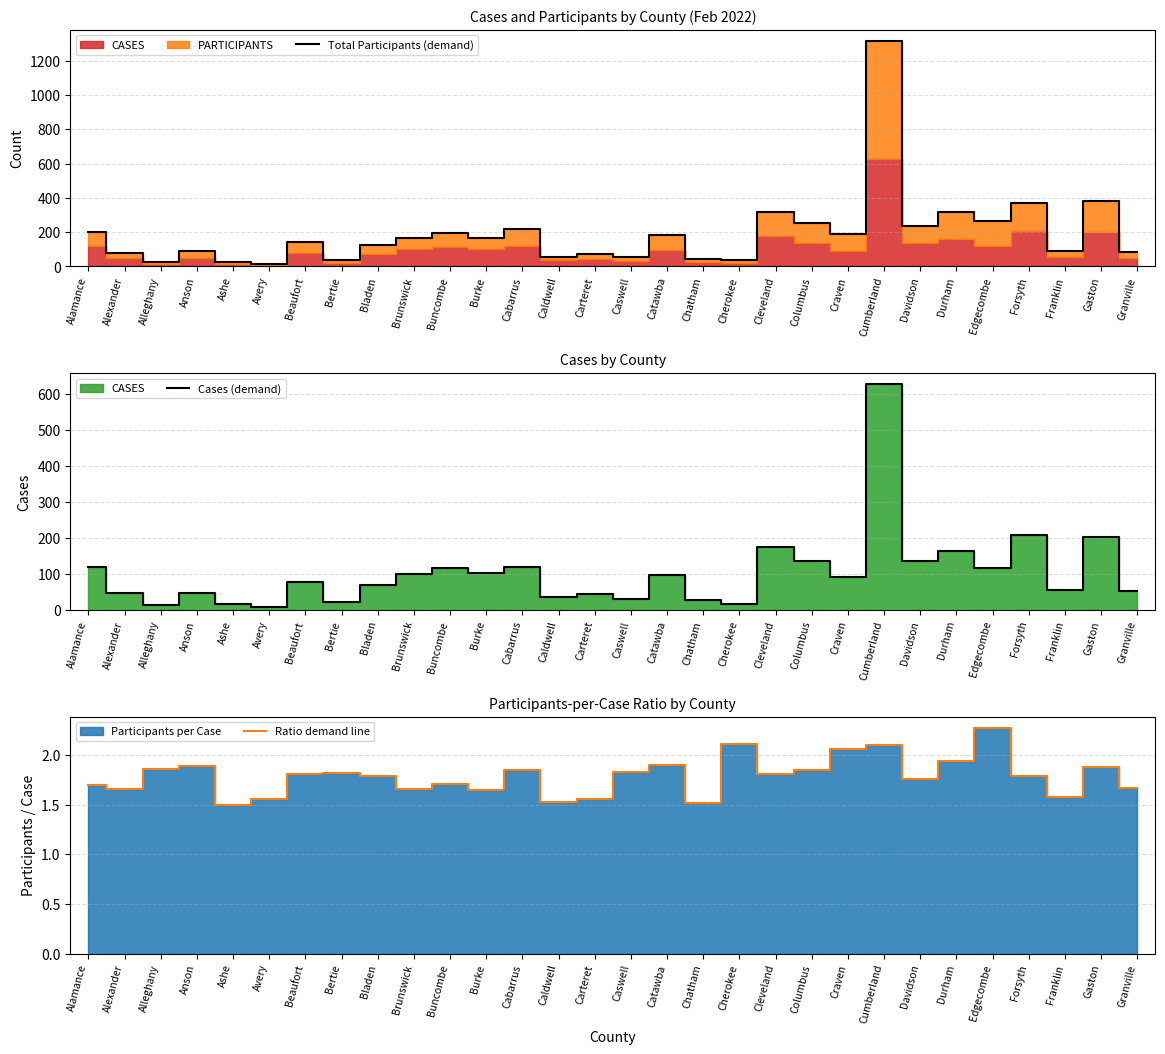

List the series in order of their peak value, highest first.

Total Participants (demand), Cases (demand), Ratio demand line